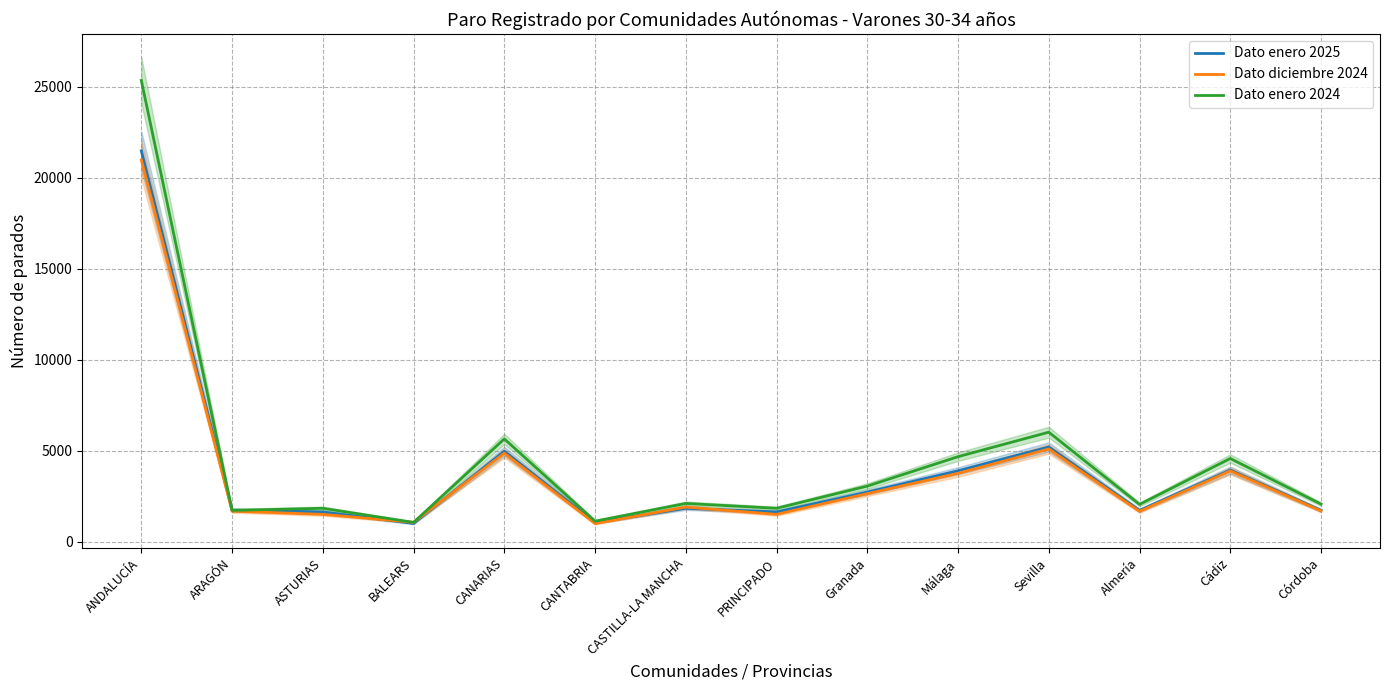

How many categories are shown in the chart?

14